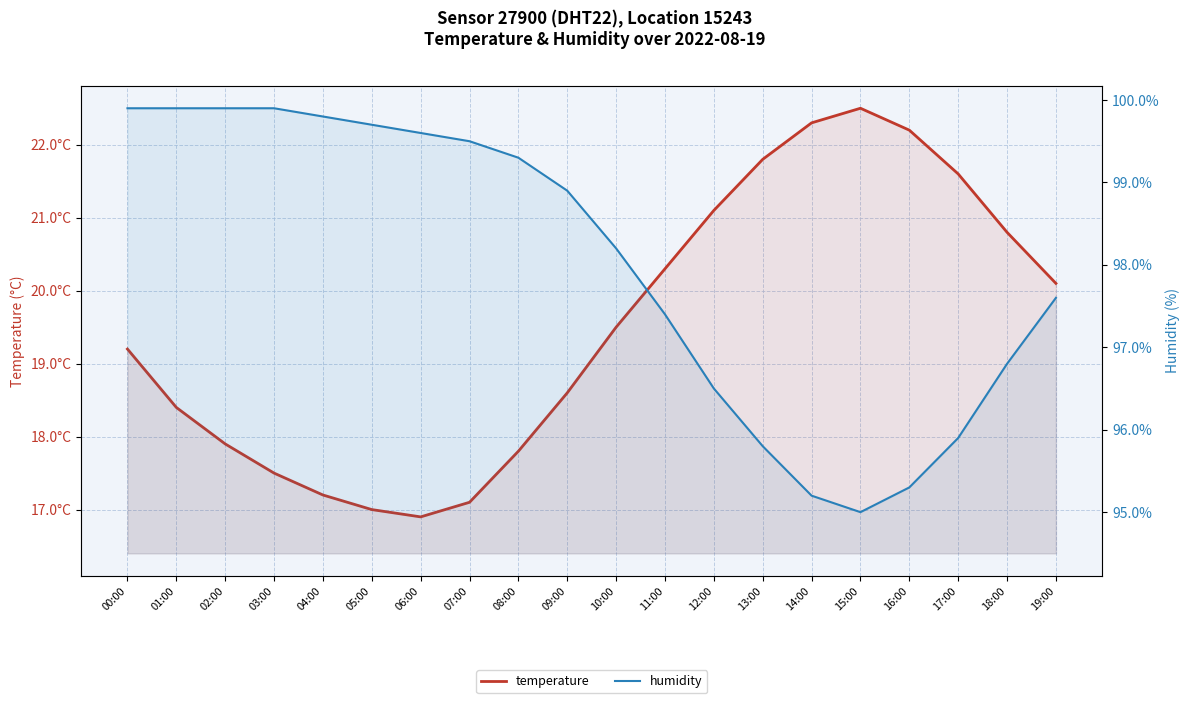

At which category does humidity reach its first local valley?

15:00